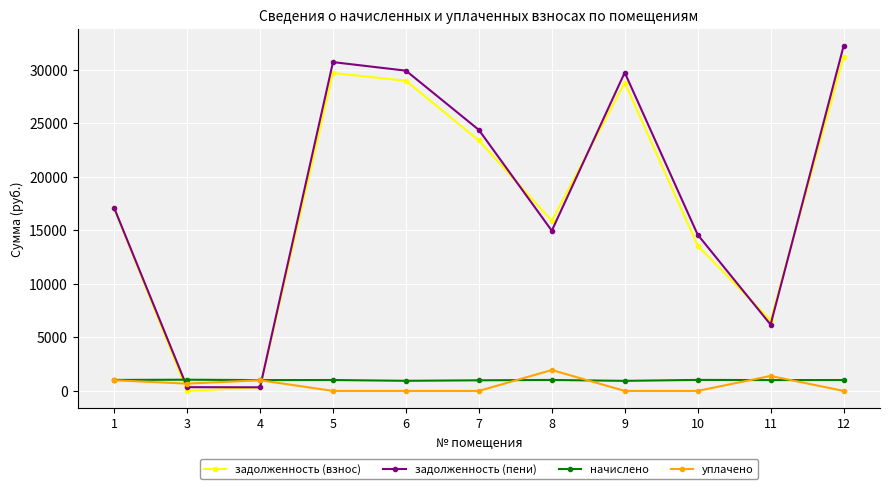

Count the number of data series in this chart.

4